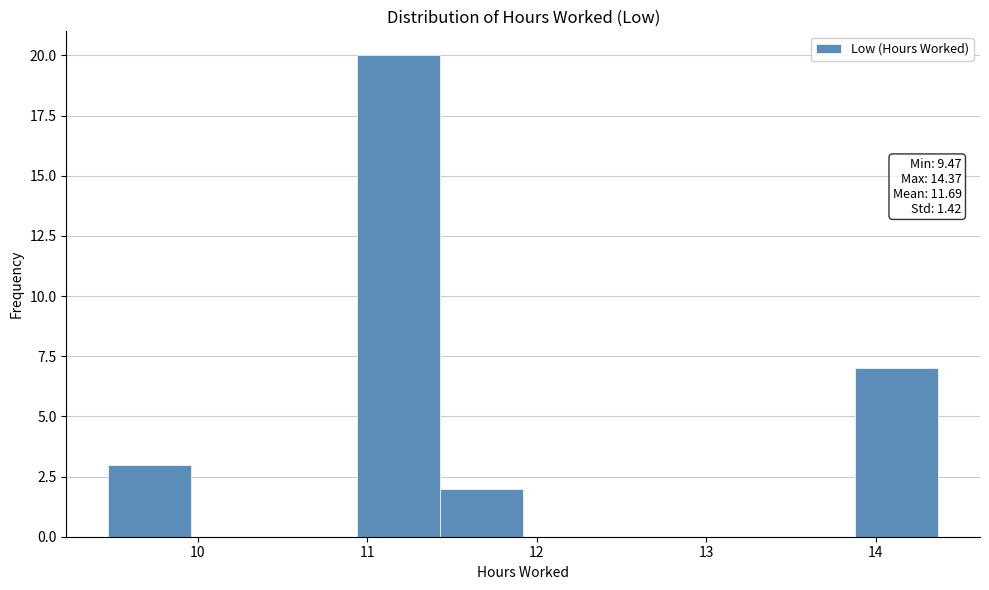

Over which range of the x-axis is the bar tallest?

10.94 to 11.43